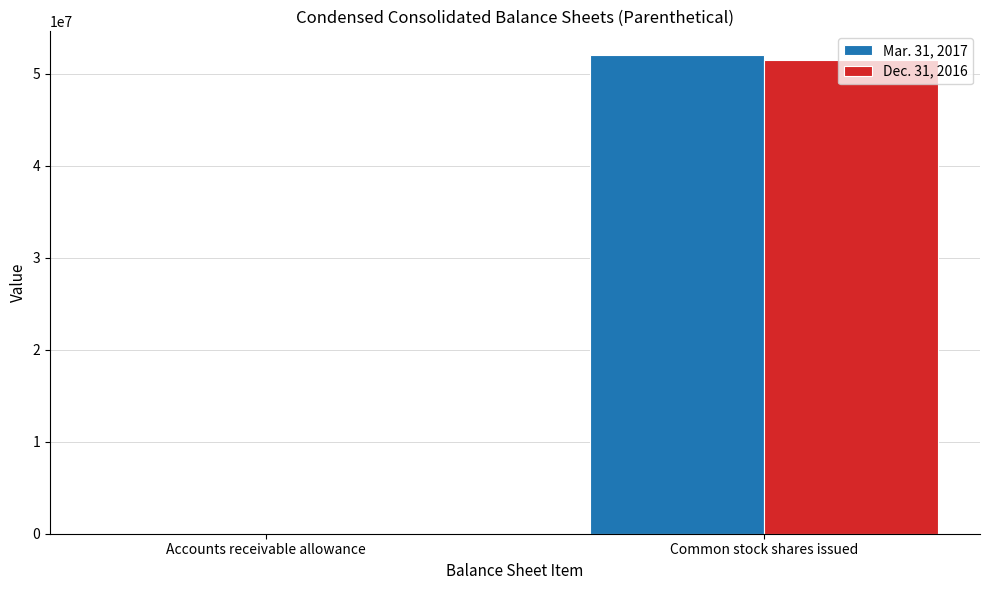

Are the bars grouped side by side (vs. stacked)?

Yes